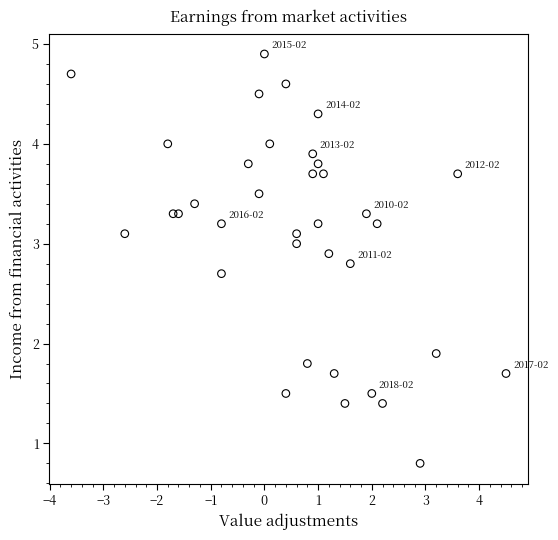

What is the range of Y values (max minus min)?

4.1